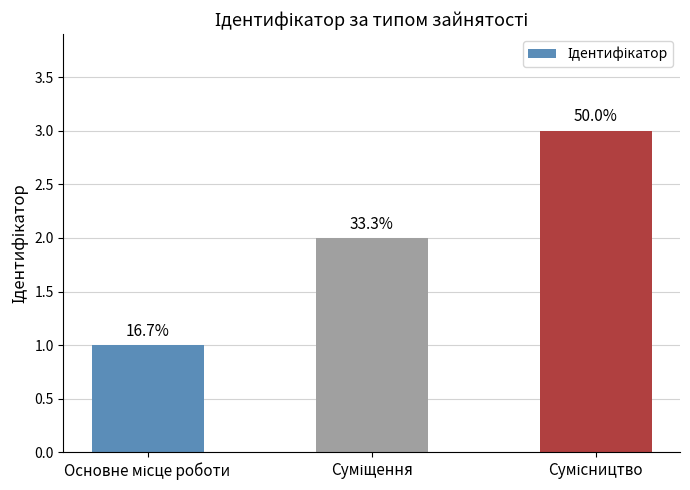

Is it true that the value at Основне місце роботи is 2?

False